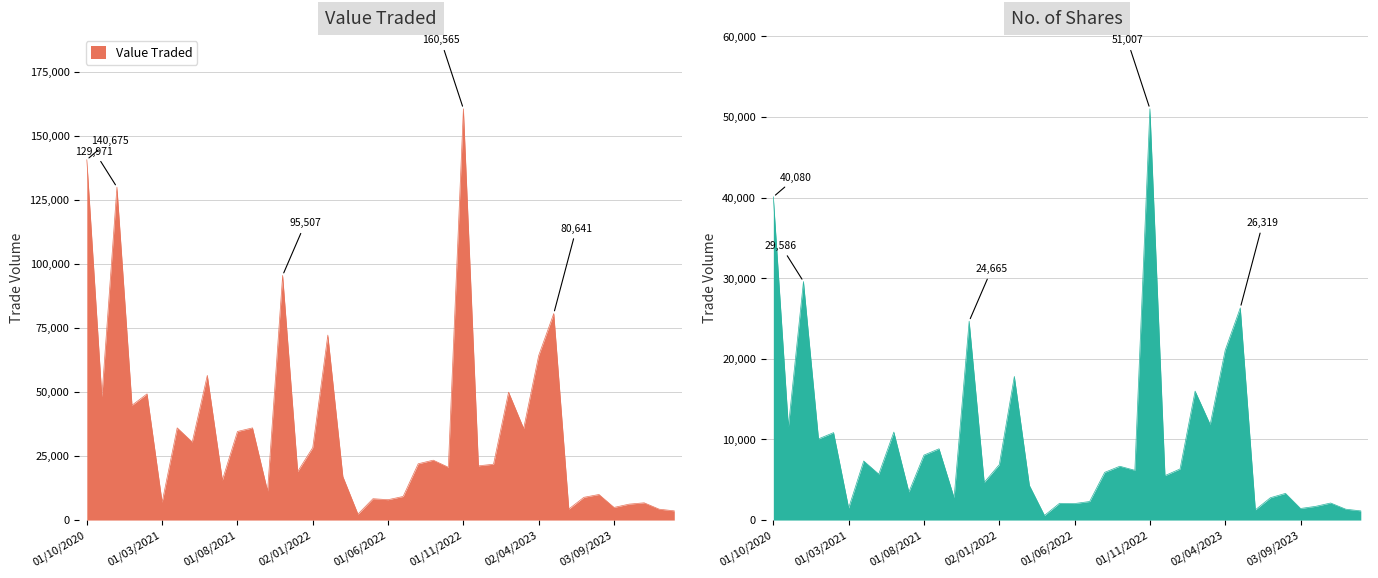

In No. of Shares, how many points are lower than both neighbors (excluding endpoints)?

14